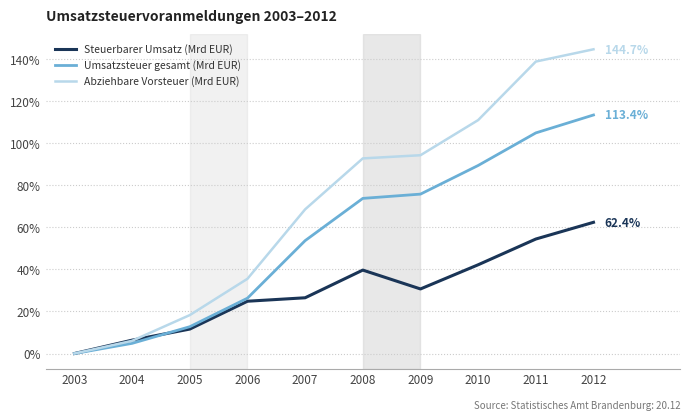

What are all the series names shown in the legend?

Steuerbarer Umsatz (Mrd EUR), Umsatzsteuer gesamt (Mrd EUR), Abziehbare Vorsteuer (Mrd EUR)